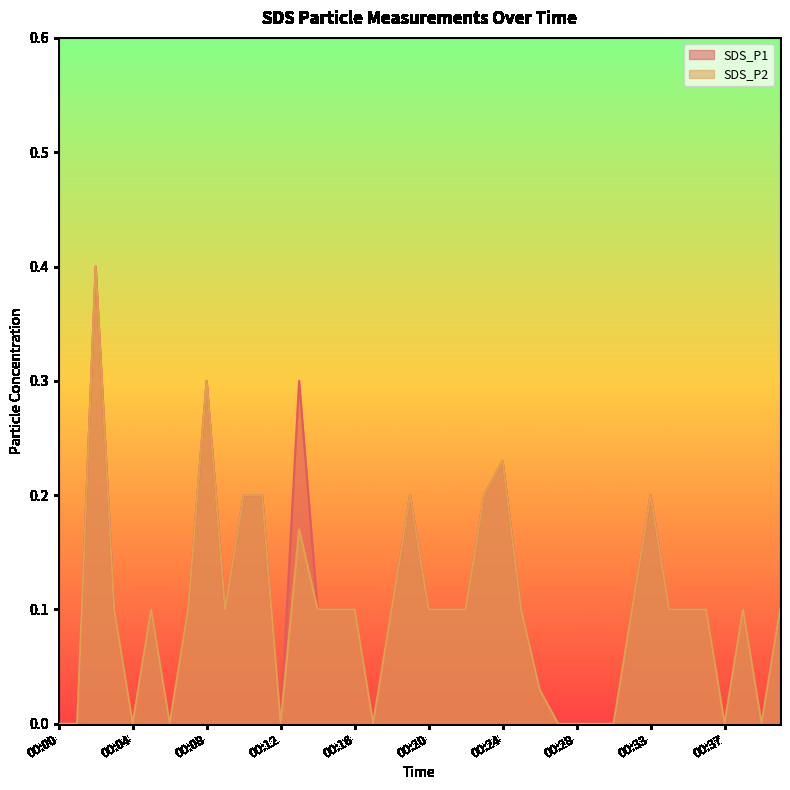

The SDS_P1 series shows 0.3 at 00:00. True or false?

False